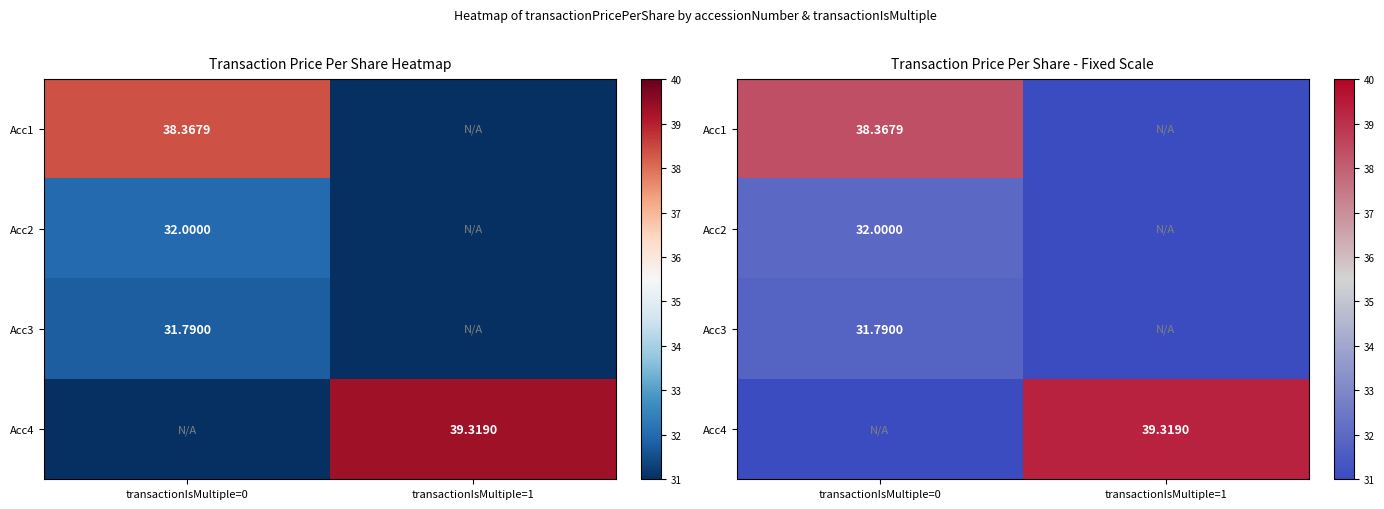

How many values in Acc4 are above zero?

1